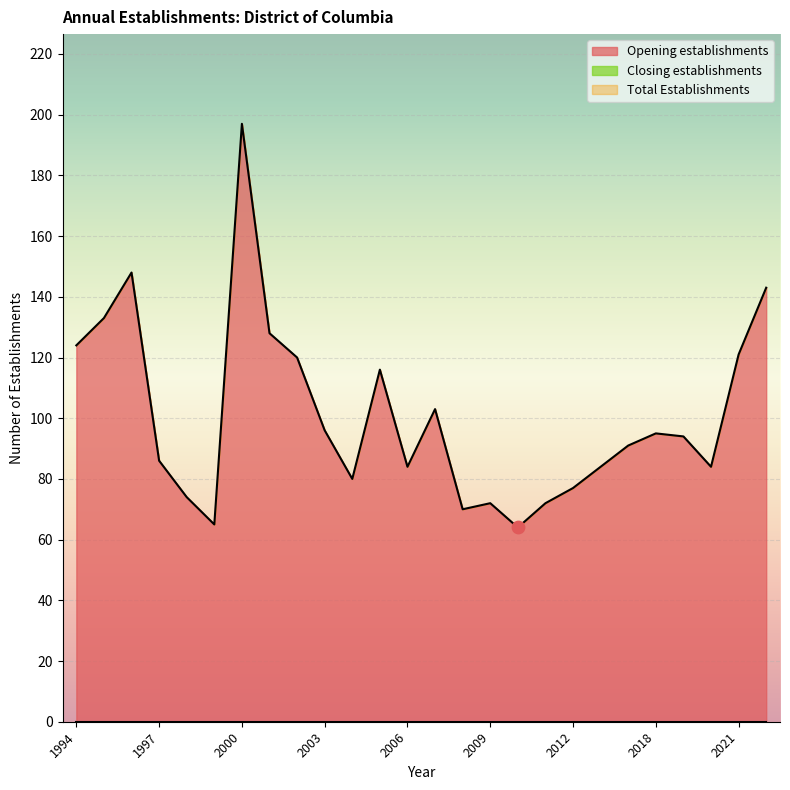

Which series has the largest total across all categories?

Total Establishments